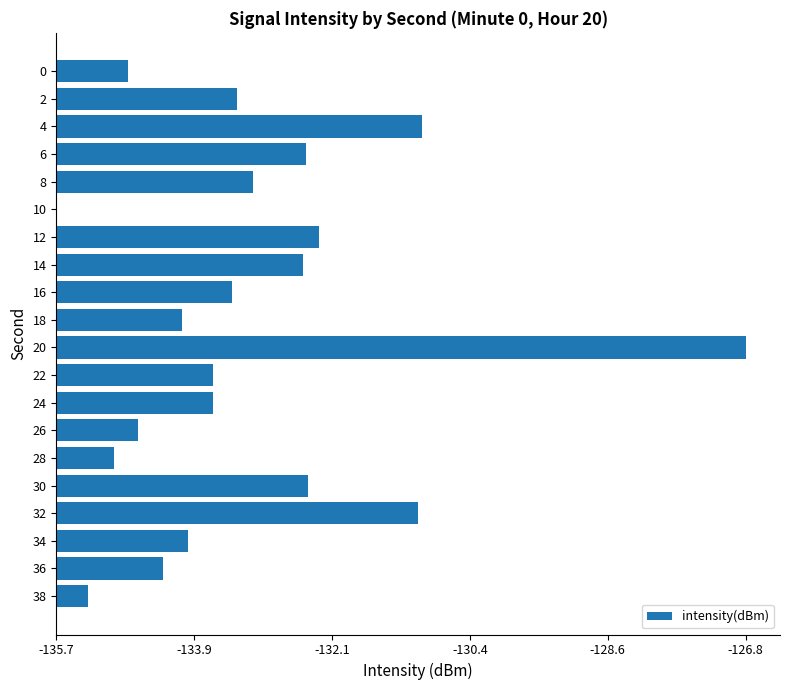

What is the difference between the maximum and minimum values?

8.8